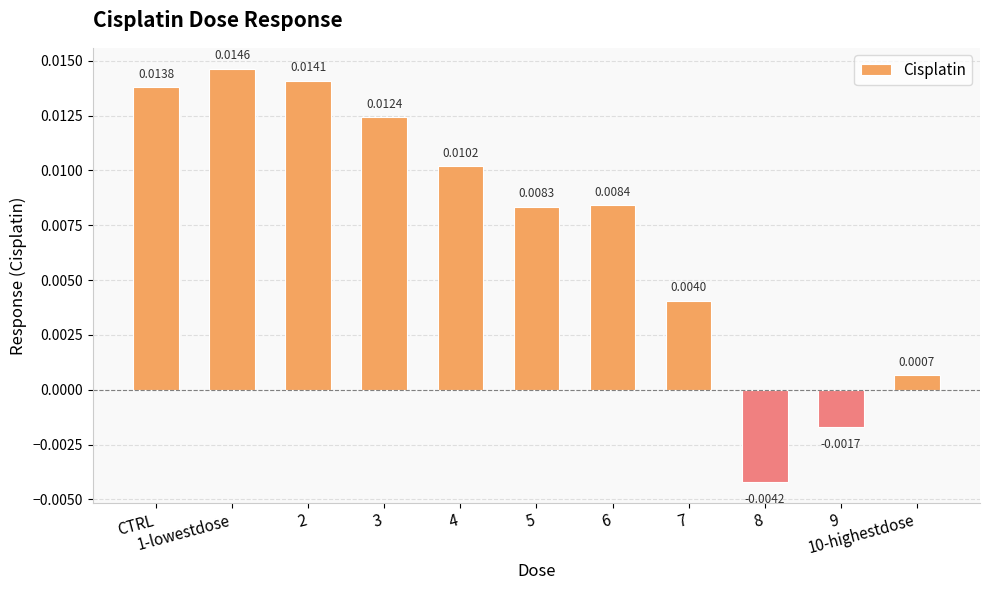

Rank the categories by value from lowest to highest.

8, 9, 10-highestdose, 7, 5, 6, 4, 3, CTRL, 2, 1-lowestdose